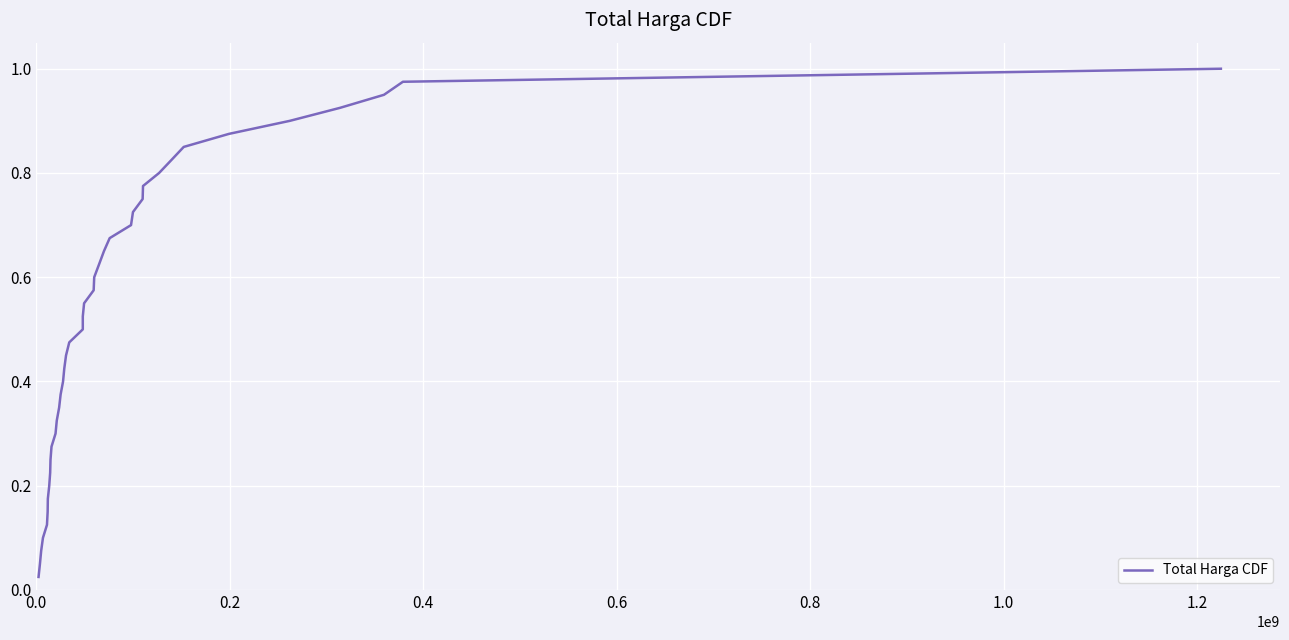

How many distinct data groups are displayed?

1